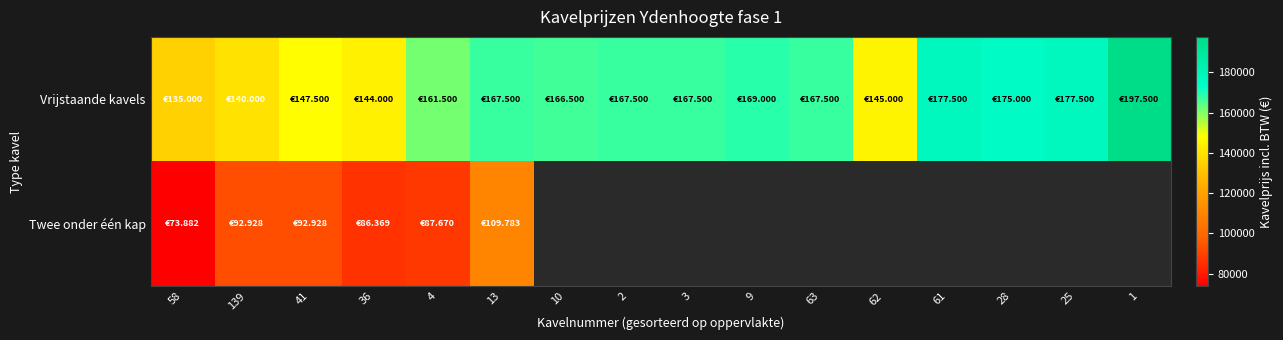

Between 13 and 28, which series saw the biggest shift?

Vrijstaande kavels